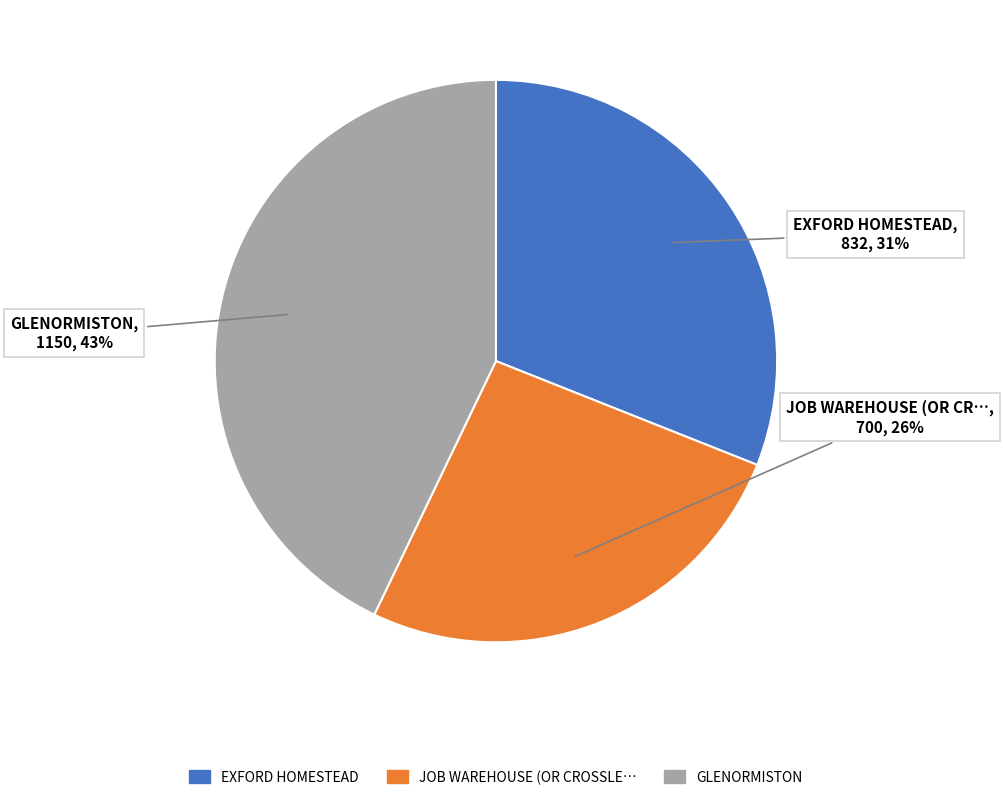

Does any single category account for the majority?

No